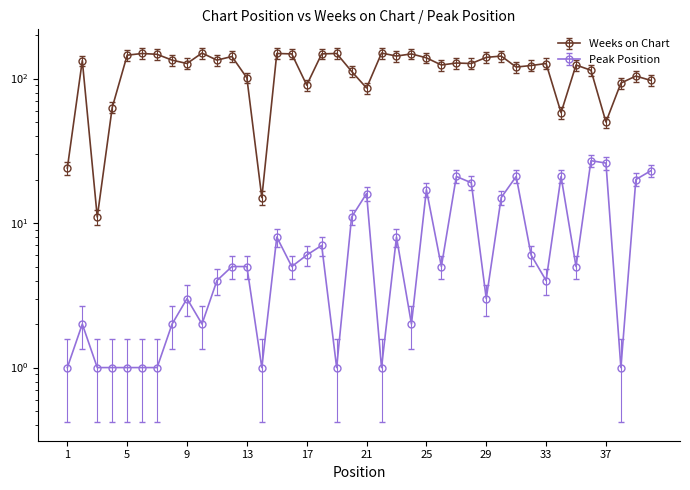

Is the value of Peak Position at 36 greater than the value of Weeks on Chart at 1?

Yes